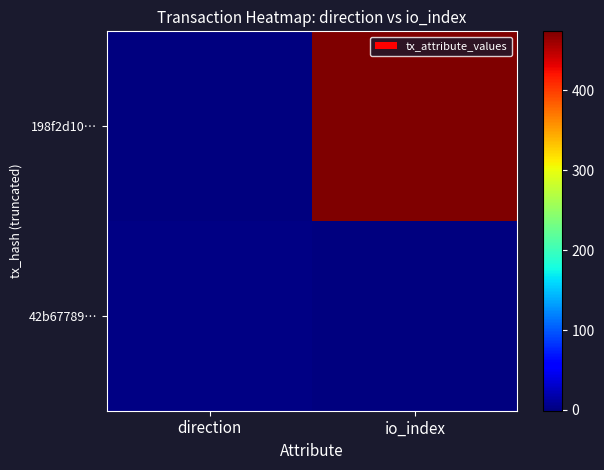

Which series has the largest total across all categories?

198f2d10…